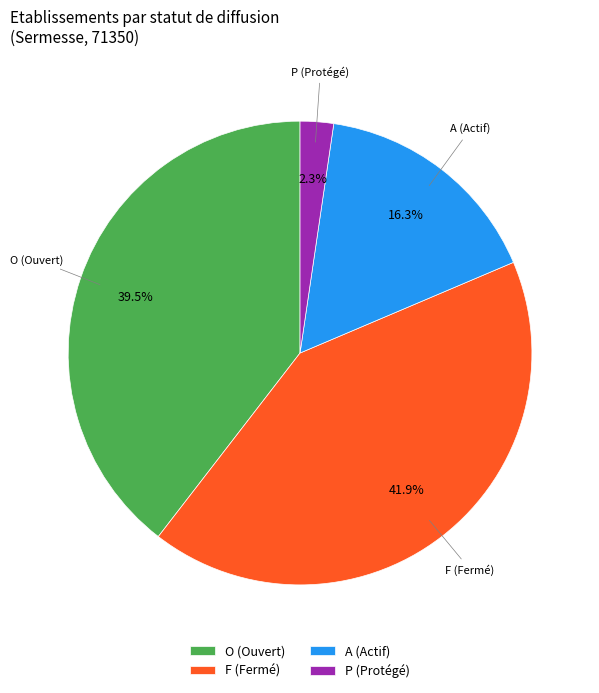

Is F (Fermé) the majority of the pie?

No